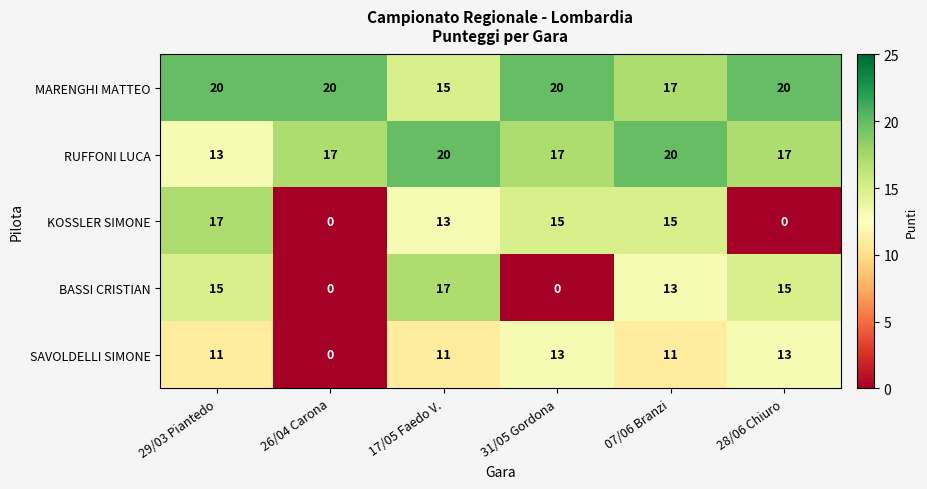

At which label is KOSSLER SIMONE closest to 8?

17/05 Faedo V.